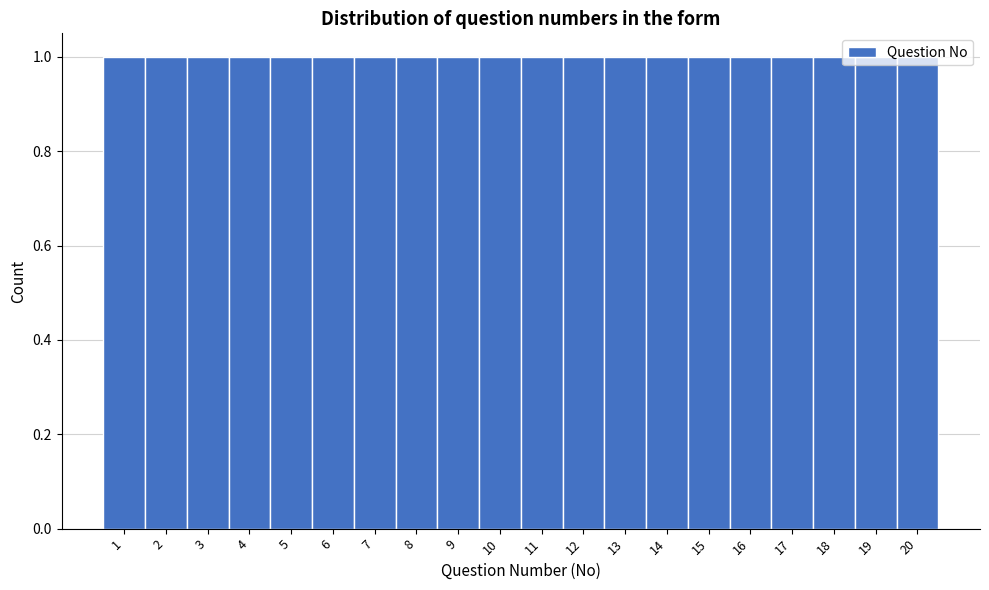

Reading left to right, list every bar in this chart as the range it spans on the x-axis followed by its height. The values are not printed on the chart, so give them approximately, as read against the axis.

0.5 to 1.5: 1
1.5 to 2.5: 1
2.5 to 3.5: 1
3.5 to 4.5: 1
4.5 to 5.5: 1
5.5 to 6.5: 1
6.5 to 7.5: 1
7.5 to 8.5: 1
8.5 to 9.5: 1
9.5 to 10.5: 1
10.5 to 11.5: 1
11.5 to 12.5: 1
12.5 to 13.5: 1
13.5 to 14.5: 1
14.5 to 15.5: 1
15.5 to 16.5: 1
16.5 to 17.5: 1
17.5 to 18.5: 1
18.5 to 19.5: 1
19.5 to 20.5: 1